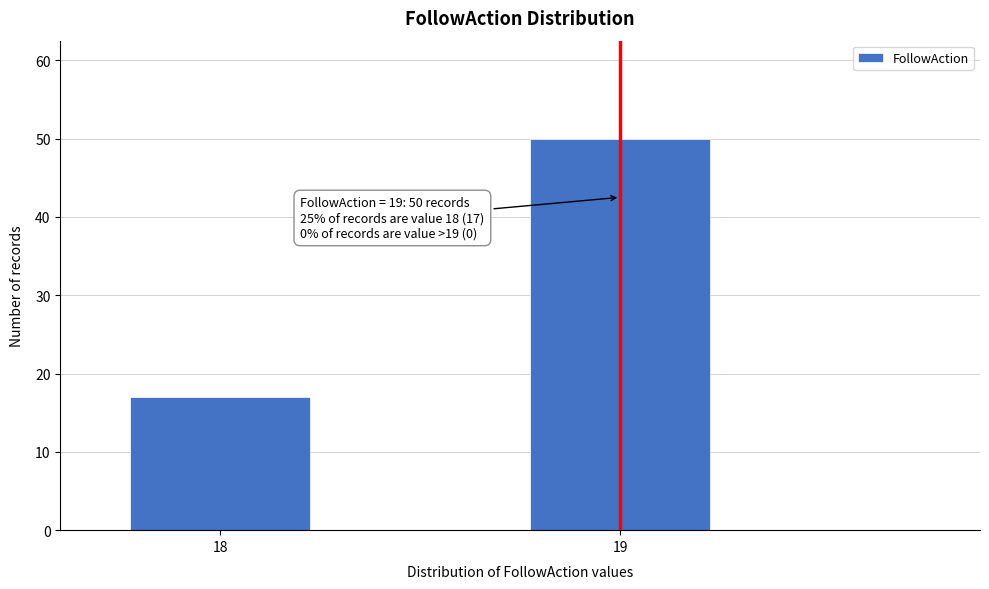

Reading right to left, transcribe all the data shown in this chart.

19=50	18=17